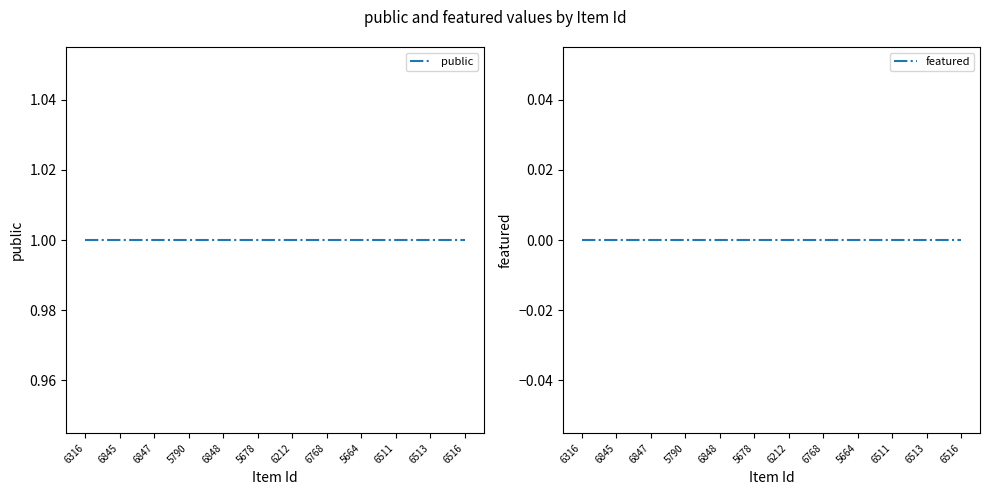

Between 6845 and 6212, which is larger?

6845